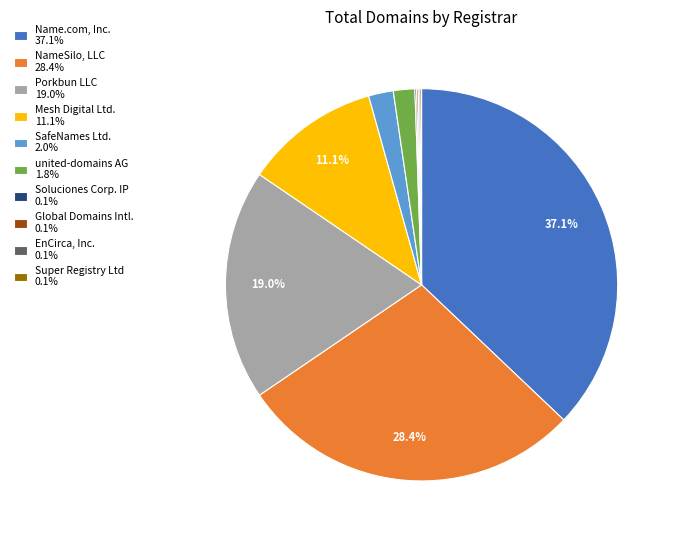

Is the sum of Porkbun LLC 19.0% and Name.com, Inc. 37.1% greater than half?

Yes